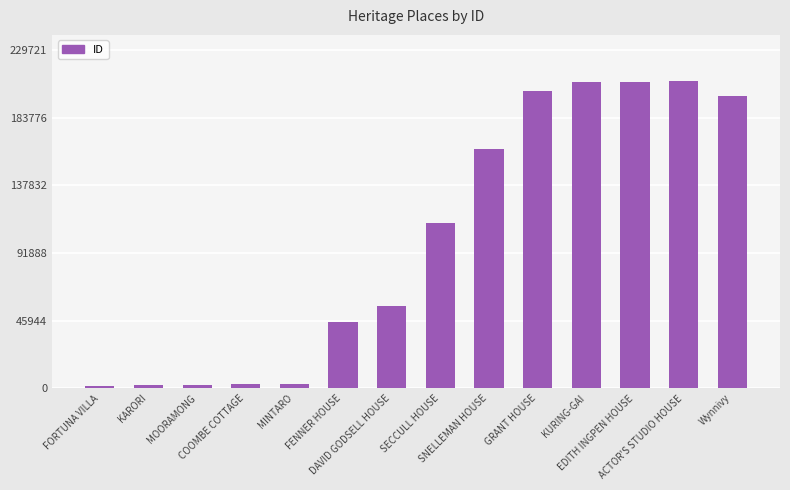

What is the greatest value displayed?

208838